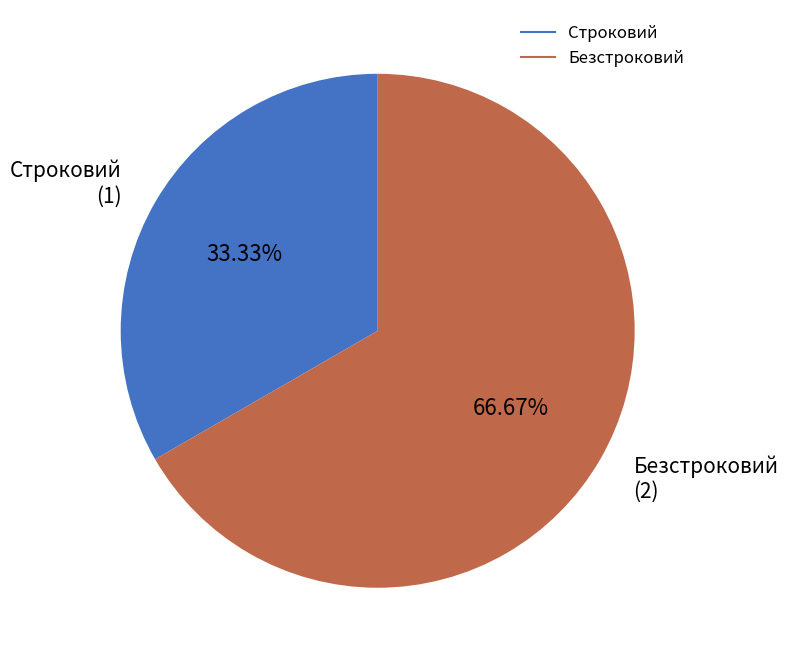

Count the number of slices in the pie.

2